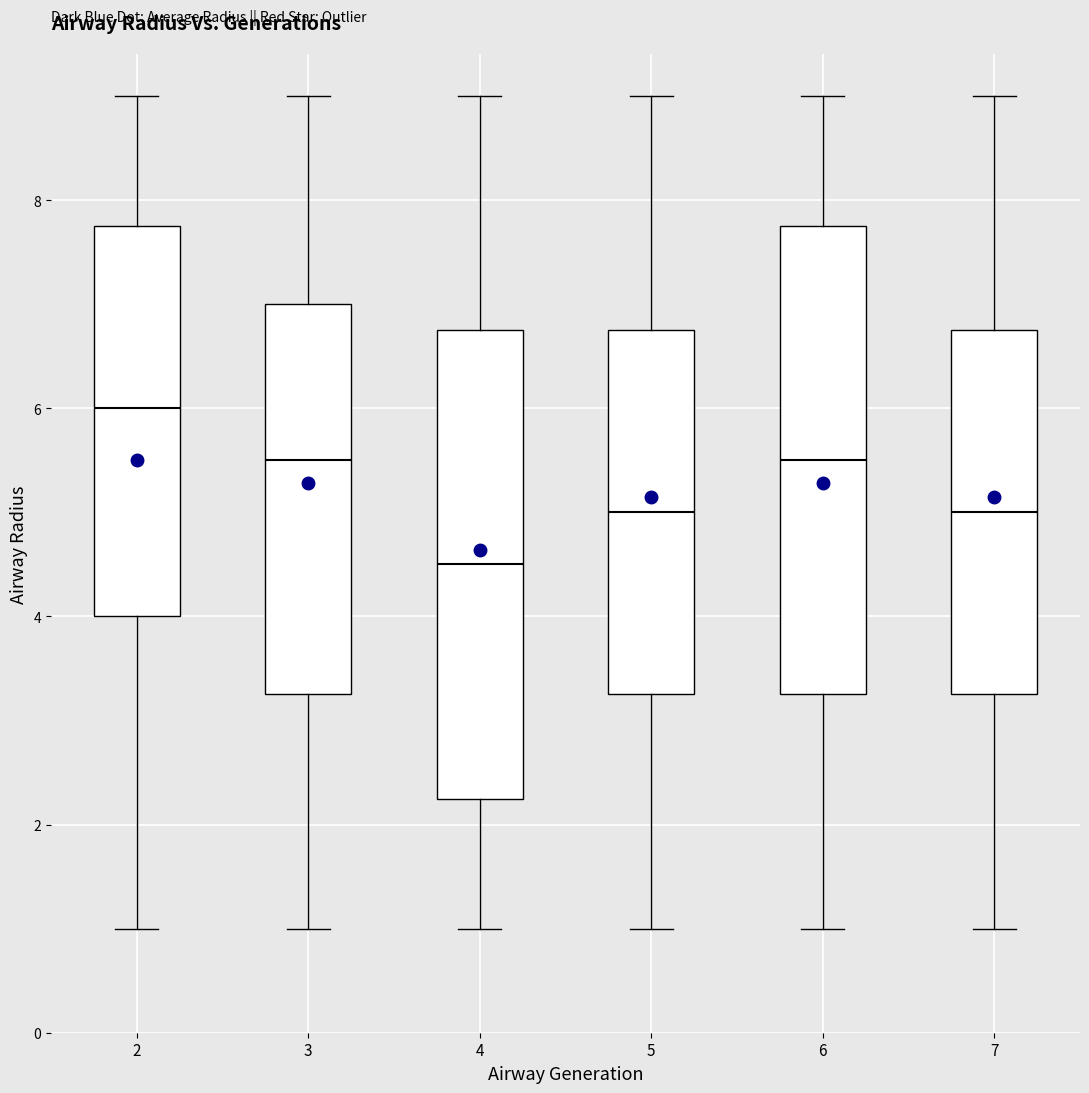

Where is the upper edge of the box at x = 4 on the y-axis? The values are not printed on the chart, so give them approximately, as read against the axis.

6.8